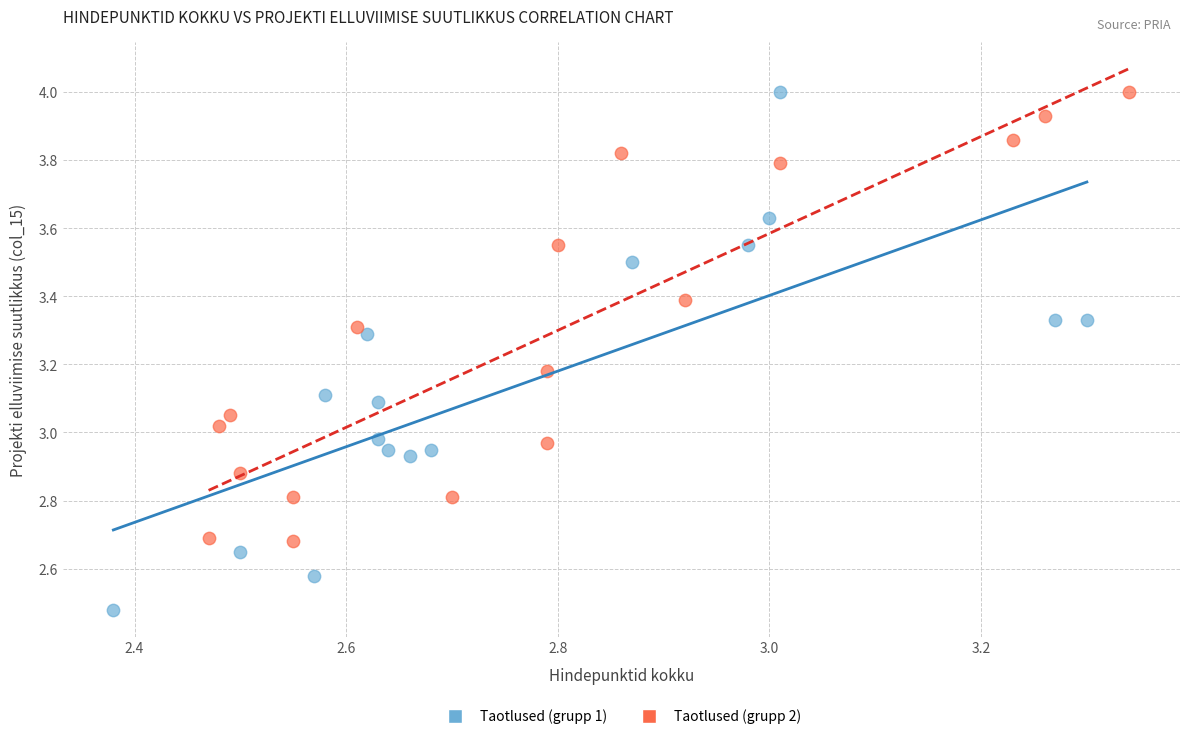

Which series has the largest Y range (max minus min)?

Taotlused (grupp 1)